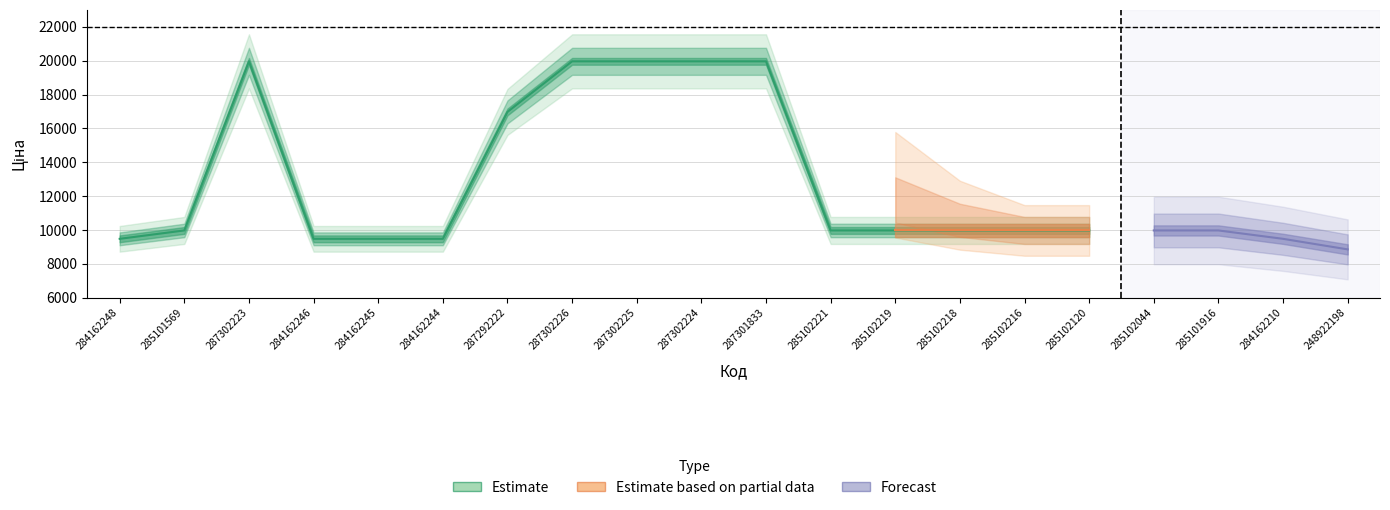

Rank the categories by Ціна value from highest to lowest.

287302223, 287302226, 287302225, 287302224, 287301833, 287292222, 285101569, 285102221, 285102219, 285102218, 285102216, 285102120, 285102044, 285101916, 284162248, 284162246, 284162245, 284162244, 284162210, 248922198